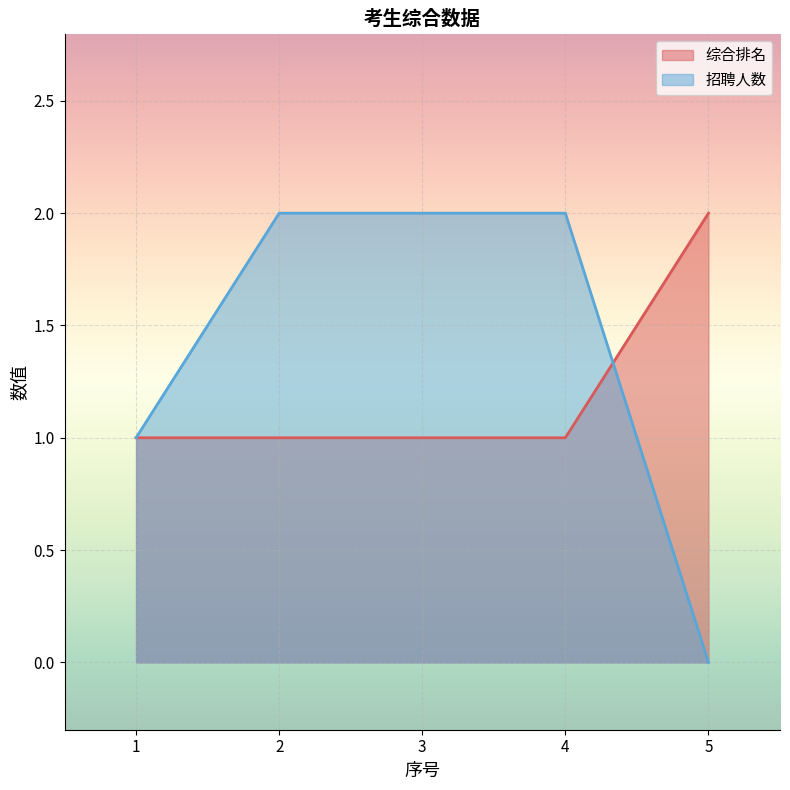

Reading right to left, extract all data points from this chart.

综合排名: 5=2	4=1	3=1	2=1	1=1
招聘人数: 5=0	4=2	3=2	2=2	1=1